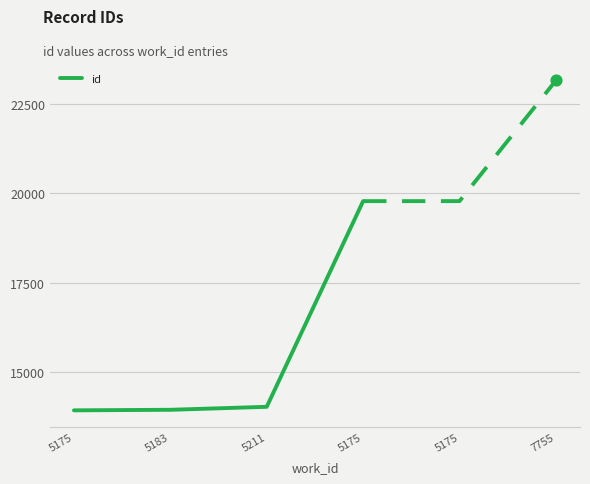

What is the change in value from 5175 to 5183?

+15